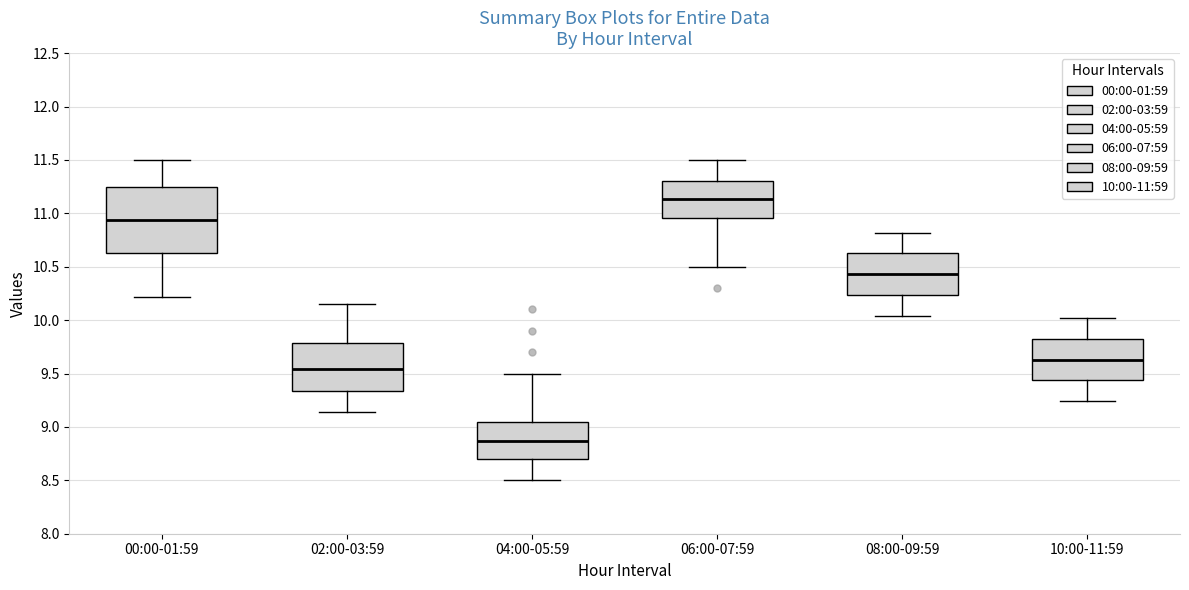

Which box is the tallest, from its lower edge to its upper edge?

00:00-01:59